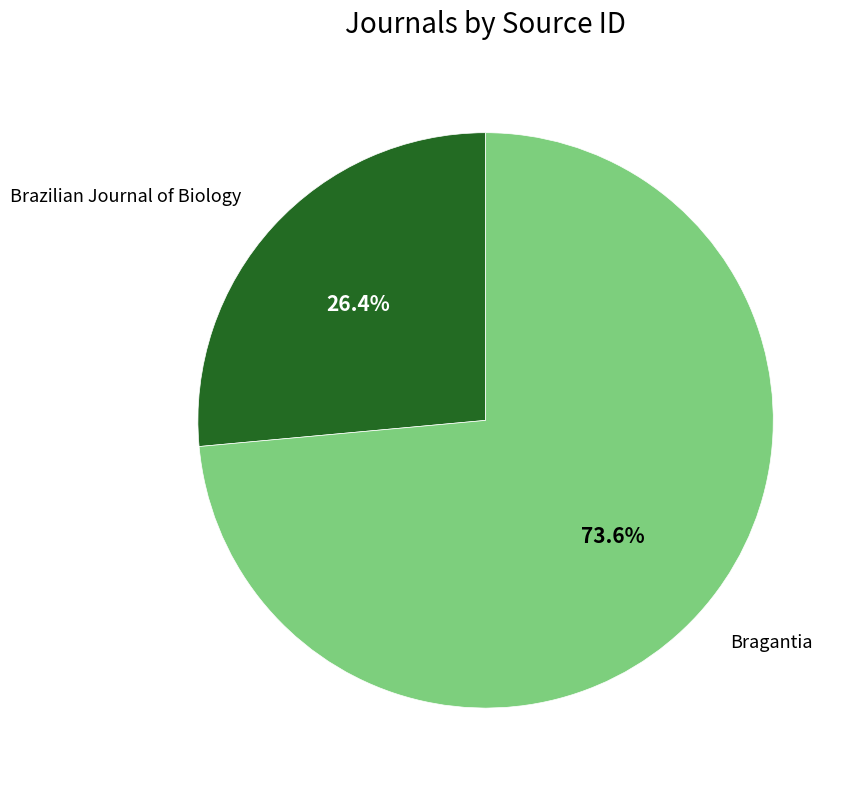

Approximately how many times larger is the value at Brazilian Journal of Biology compared to Bragantia?

0.4